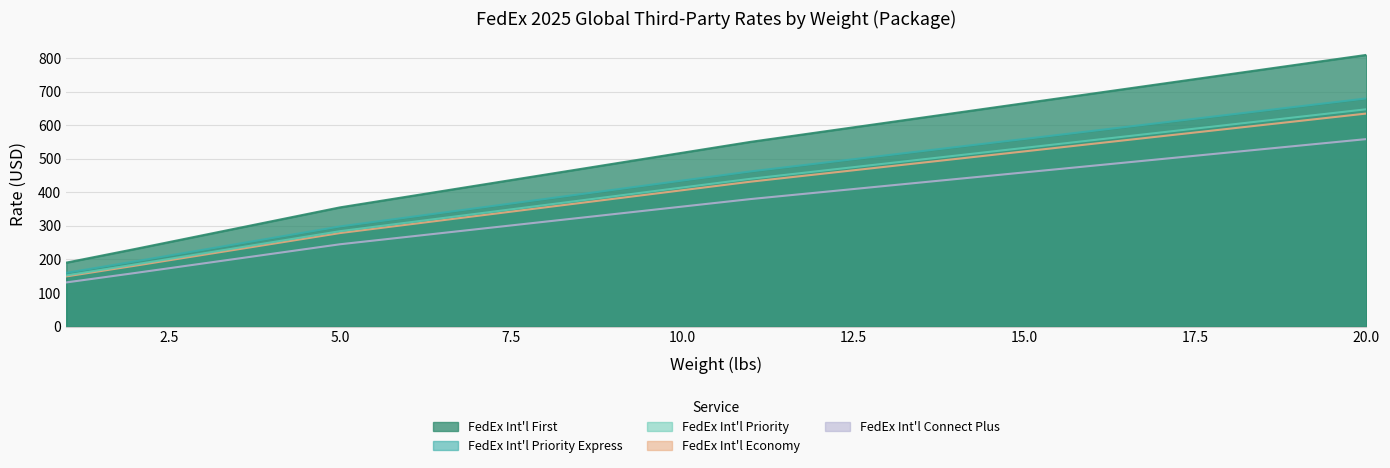

Rank the series at 9 from lowest to highest value.

FedEx Int'l Connect Plus, FedEx Int'l Economy, FedEx Int'l Priority, FedEx Int'l Priority Express, FedEx Int'l First